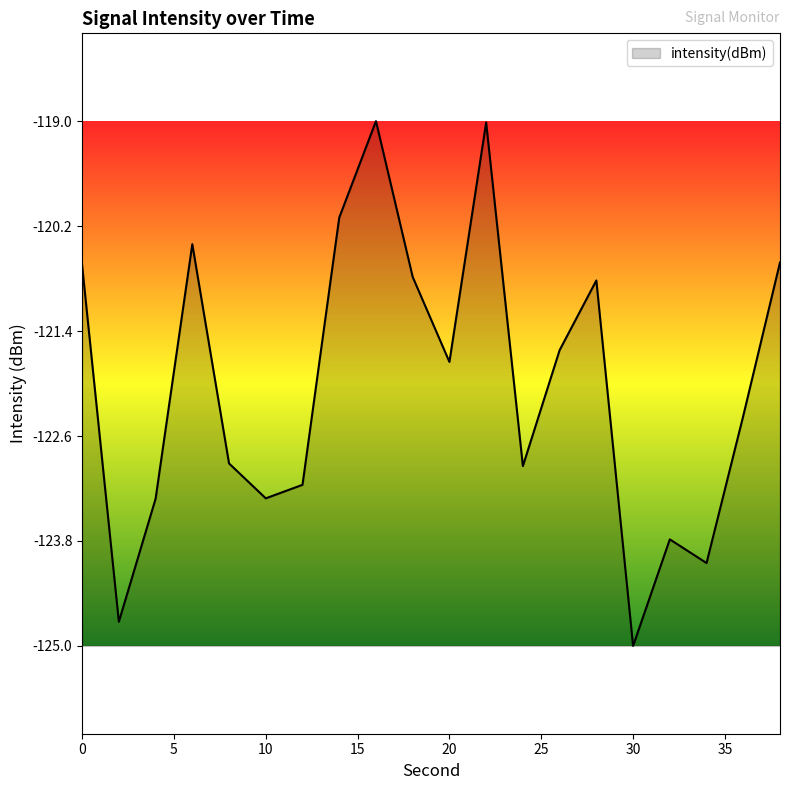

What is the maximum value shown in the chart?

-119.0